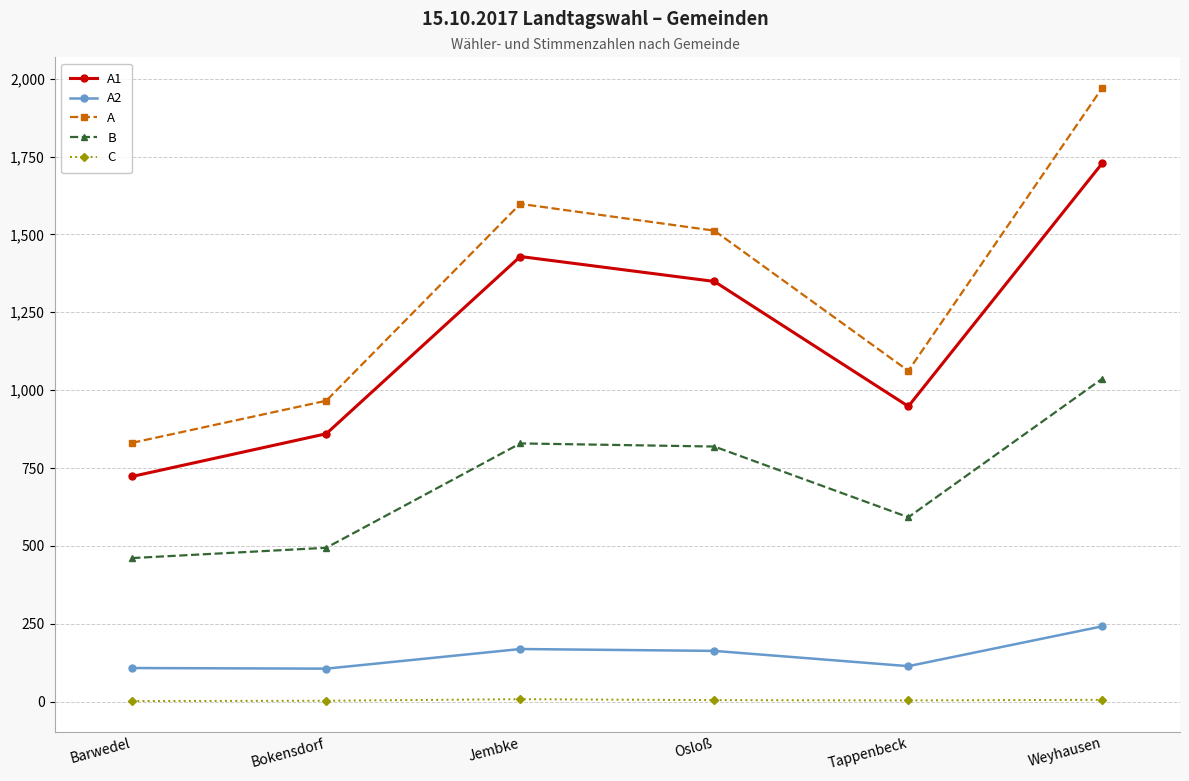

Which label corresponds to the largest value in the chart?

Weyhausen